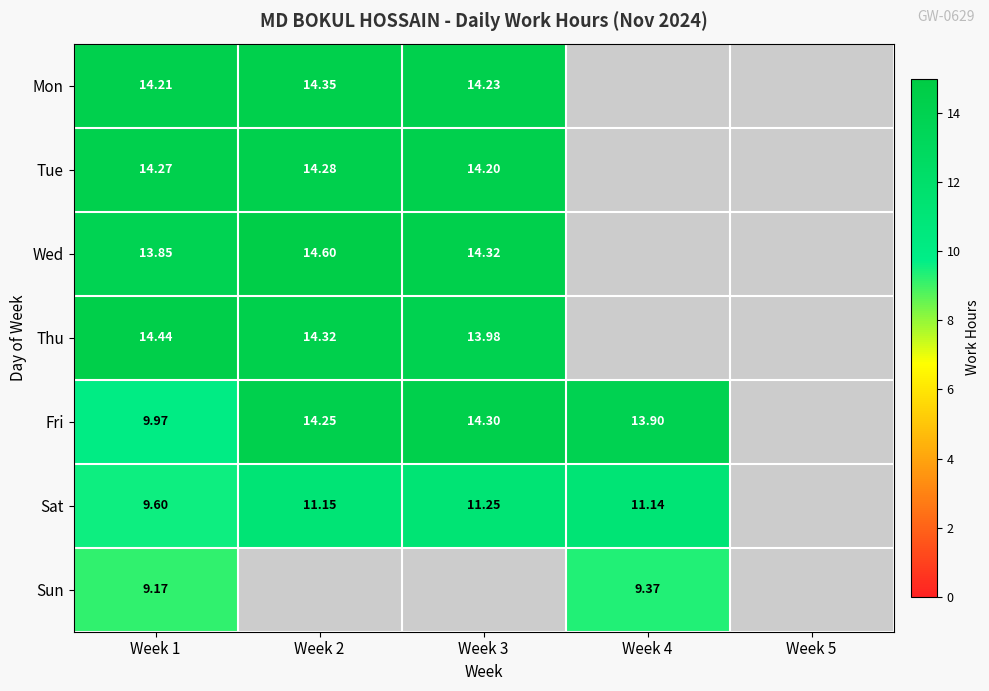

Is it true that Sat equals 9.6 at Week 1?

True